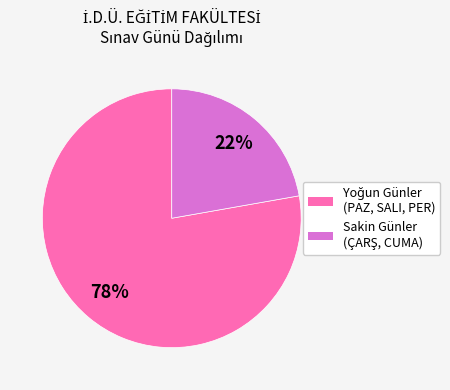

Is there any slice that represents more than half of the pie?

Yes